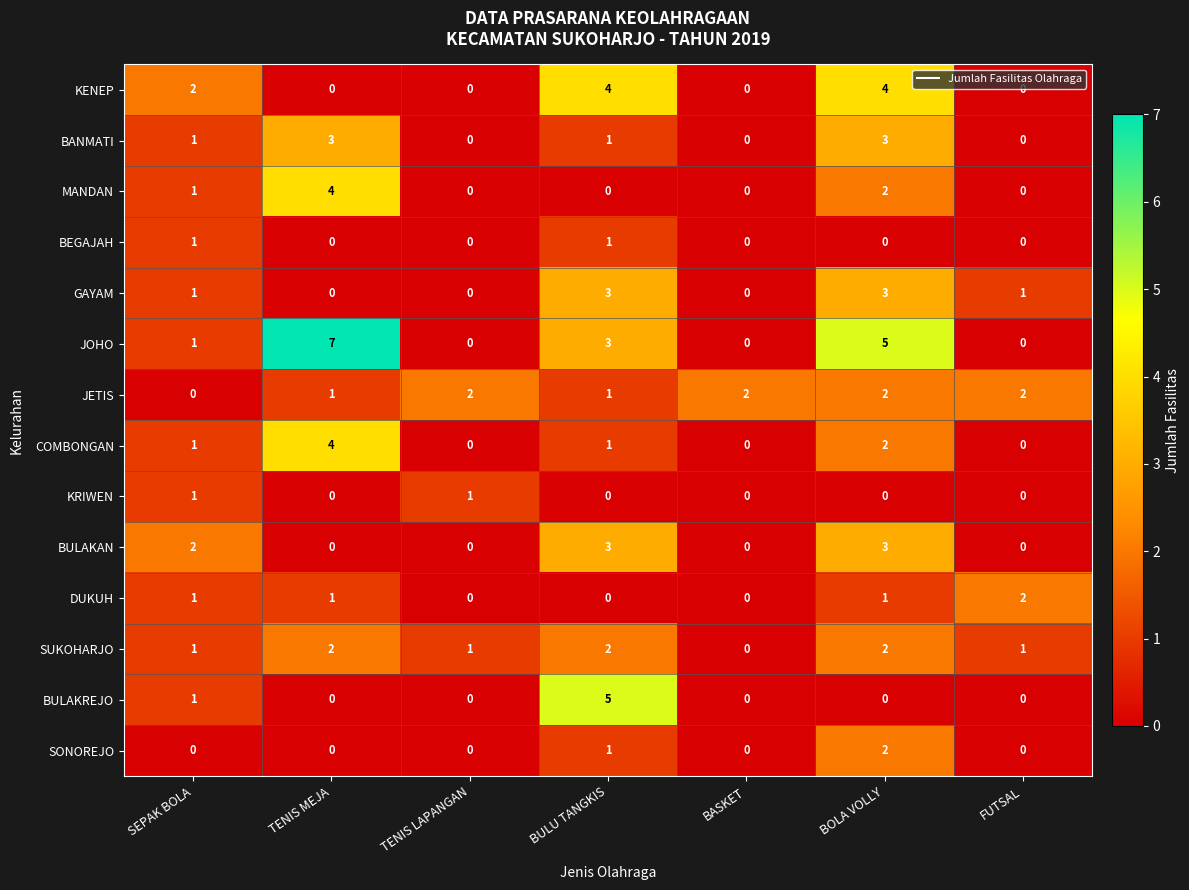

Where is SONOREJO nearest to the value 1?

BULU TANGKIS